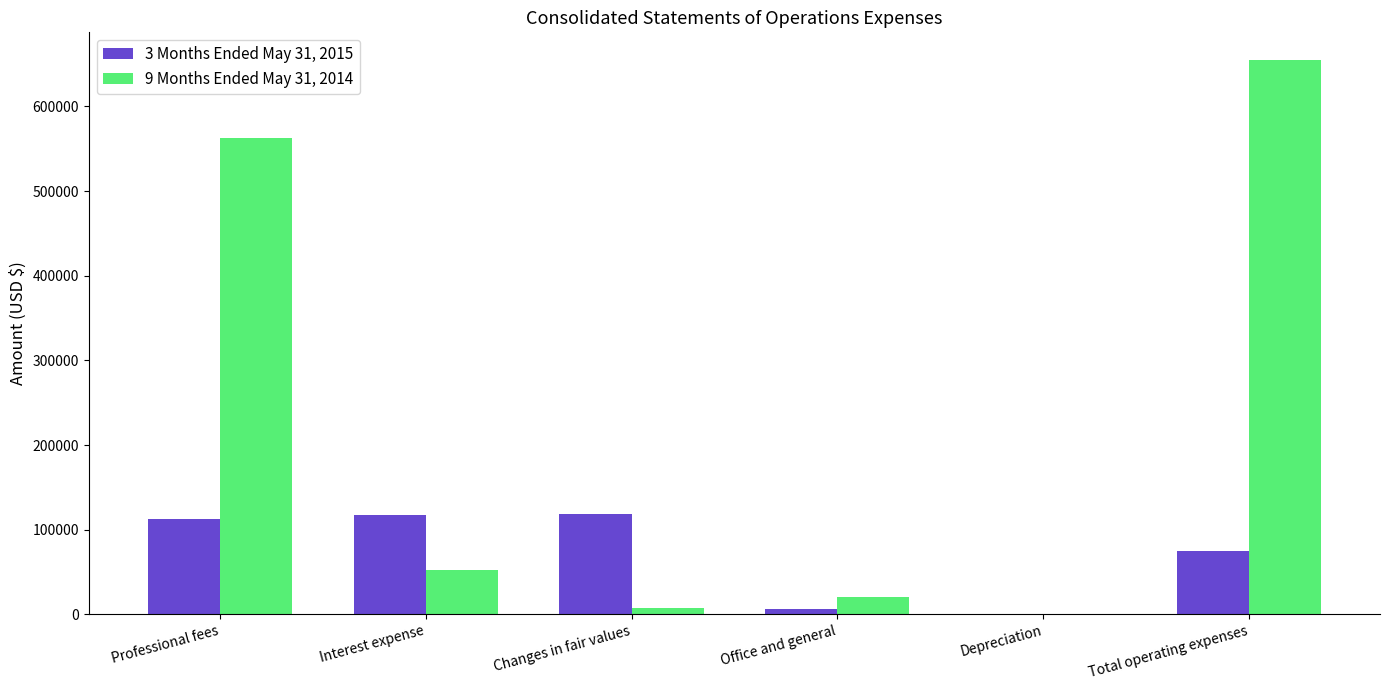

Does the chart contain stacked bars?

No